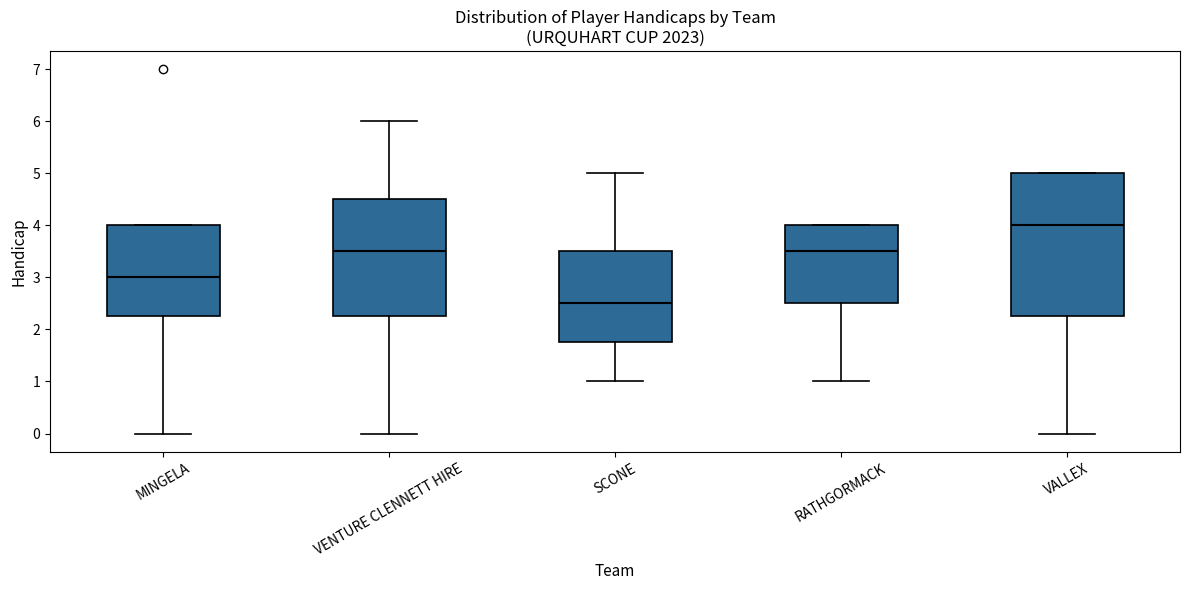

Which box is the tallest, from its lower edge to its upper edge?

VALLEX